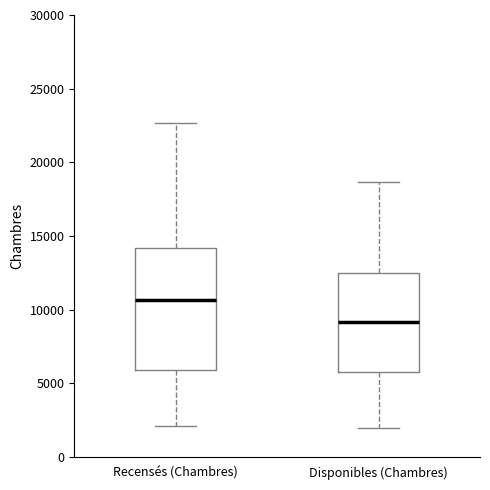

Reading left to right, read every box against the y-axis: the position of its median line, the range the box covers, and the ends of its whiskers. The values are not printed on the chart, so give them approximately, as read against the axis.

Recensés (Chambres): median 10500, box 6000 to 14000, whiskers 2000 to 22500
Disponibles (Chambres): median 9000, box 6000 to 12500, whiskers 2000 to 18500